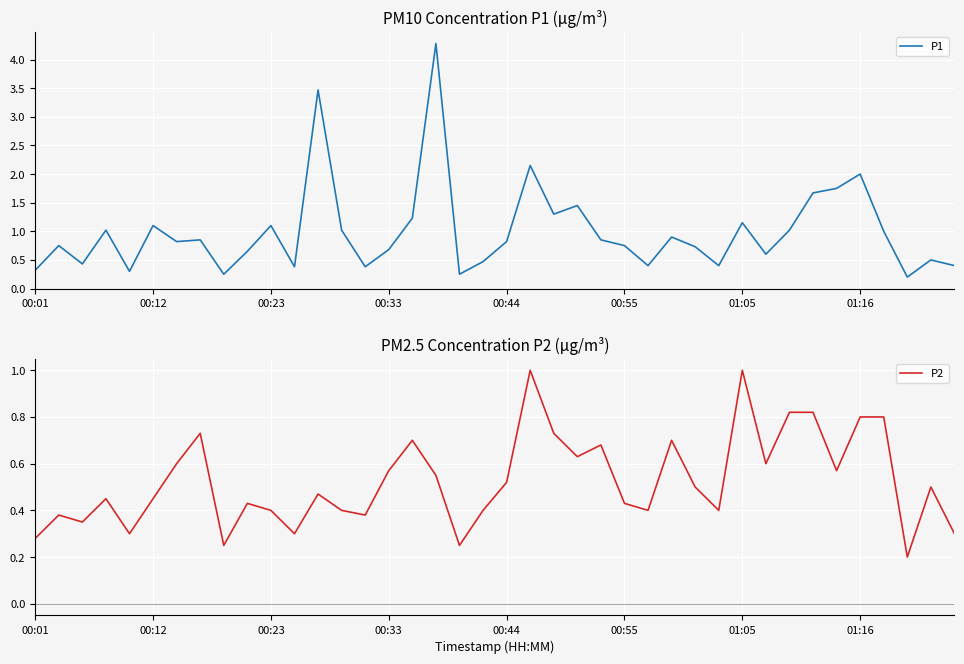

Is the value of P2 at 26 greater than the value of P1 at 28?

No